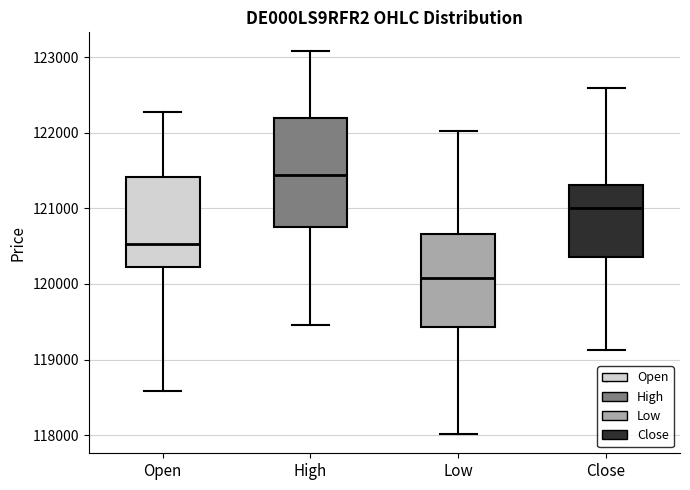

Which box is the tallest, from its lower edge to its upper edge?

High